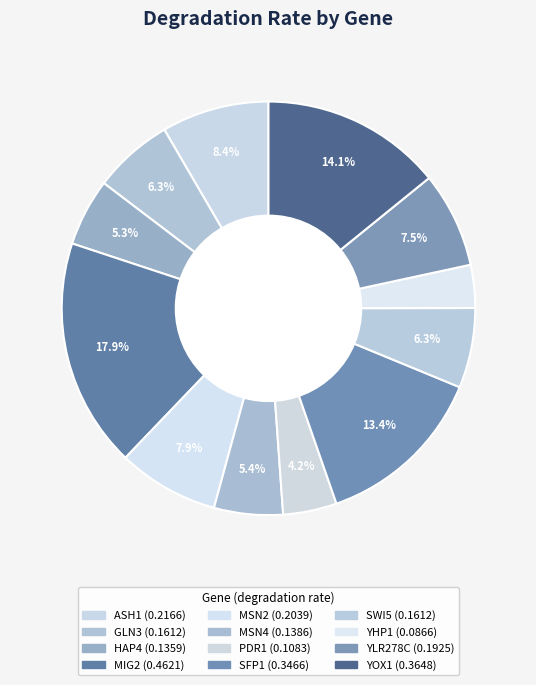

What percentage is NOT represented by SFP1?

86.6%